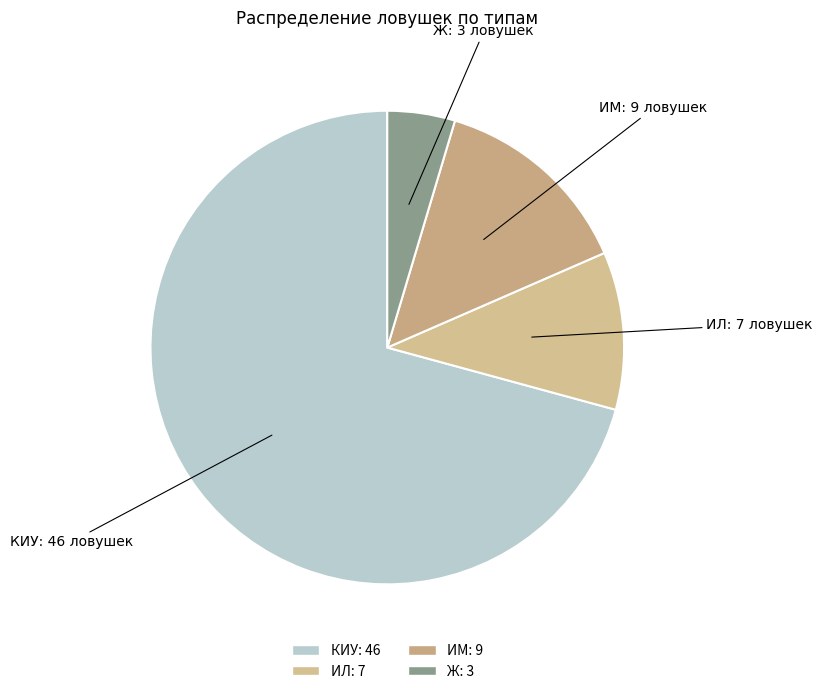

Is the sum of ИЛ and ИМ greater than half?

No